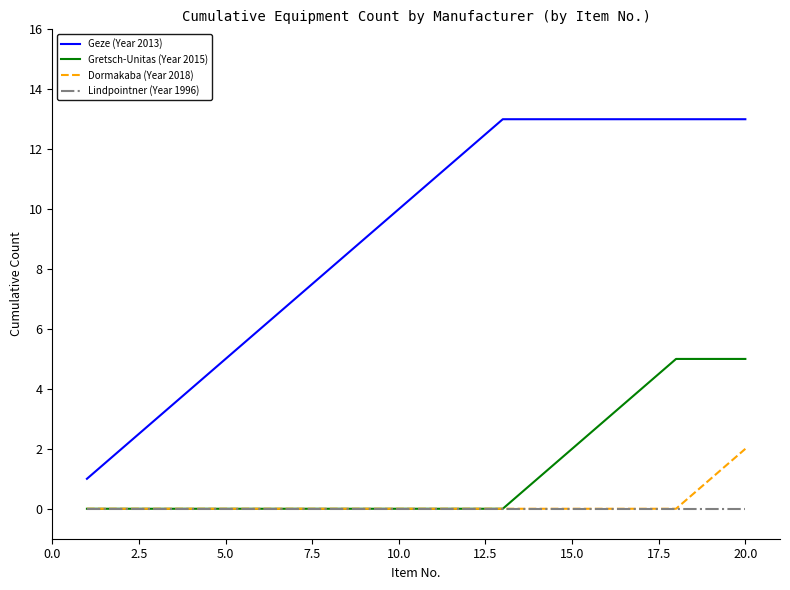

Which series has the widest spread of values?

Geze (Year 2013)